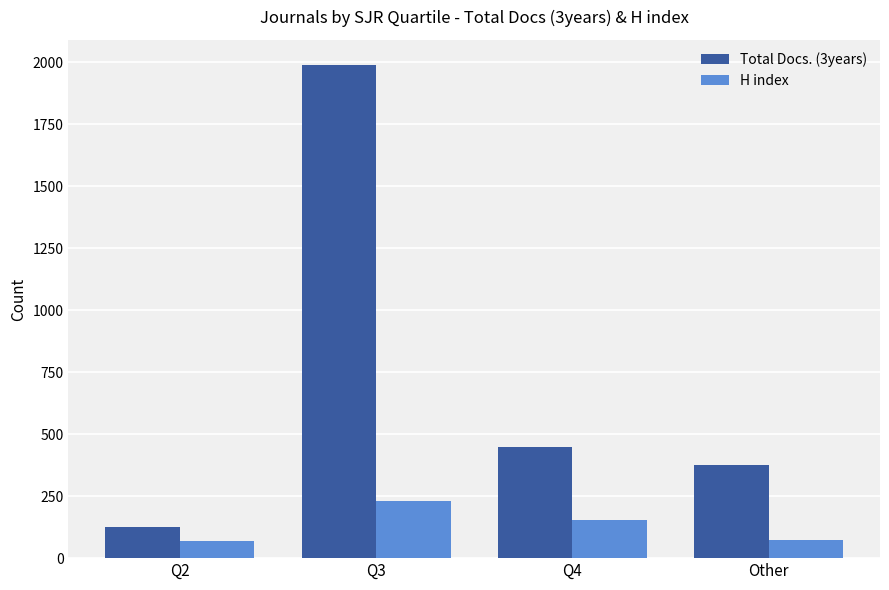

Is it true that H index equals 230 at Q3?

True